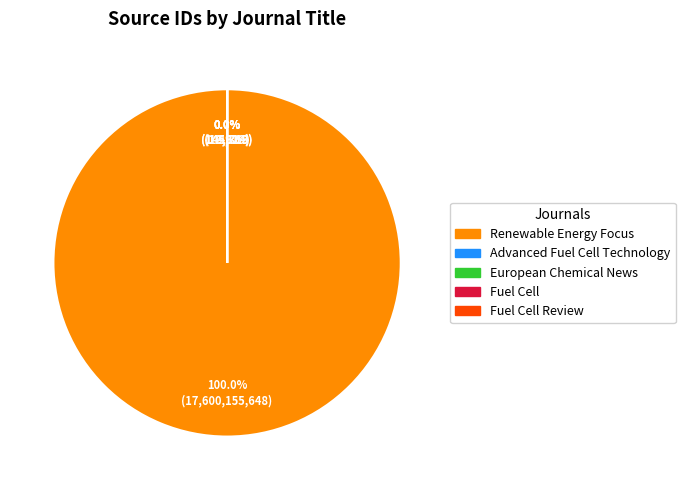

What is the largest slice in the pie chart?

Renewable Energy Focus